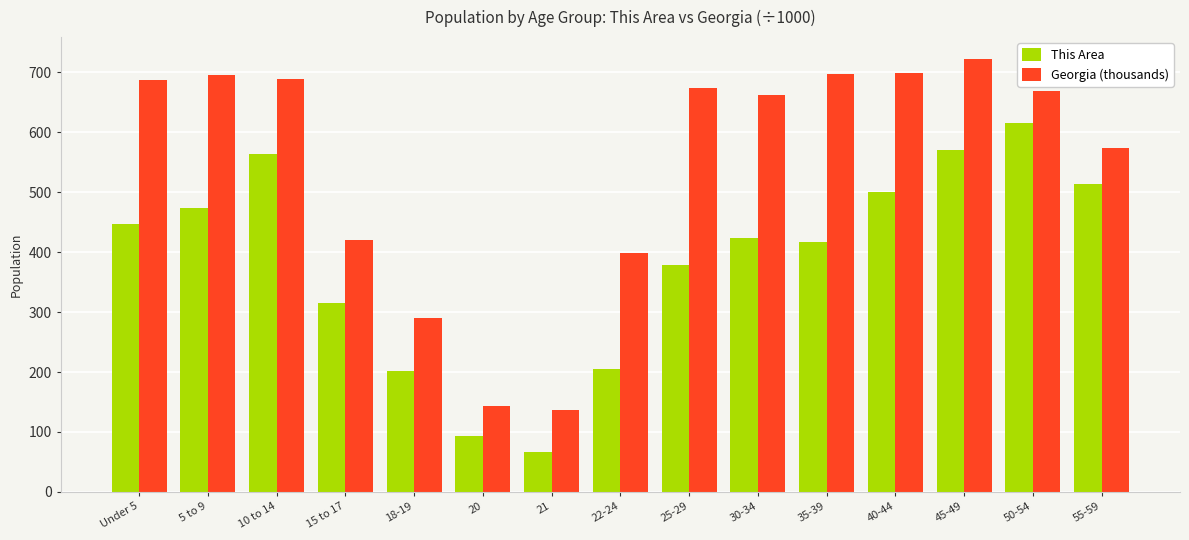

What is the spread (max minus min) of values at 50-54?

53.6